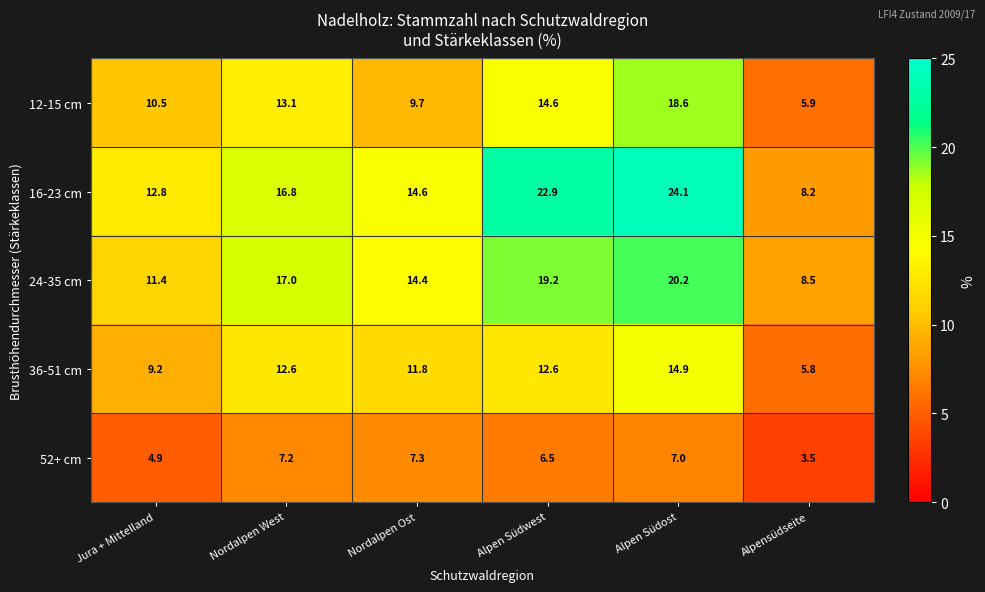

What is the greatest value displayed?

24.1